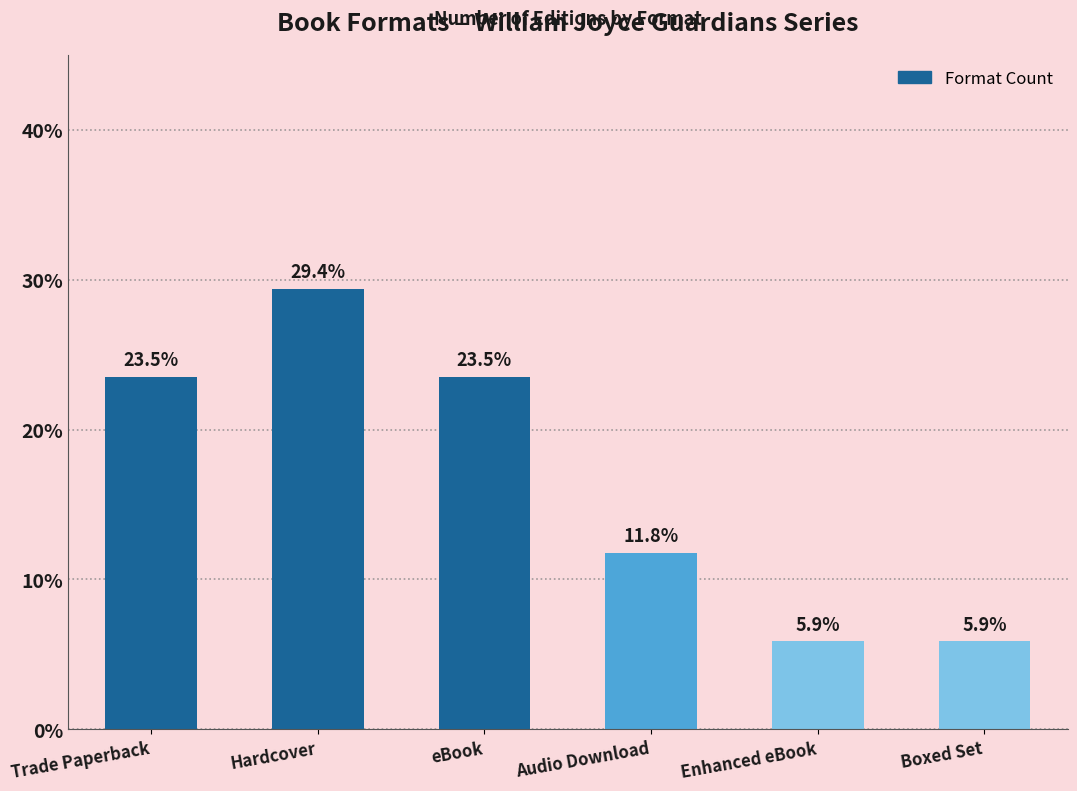

What is the maximum value shown in the chart?

29.4